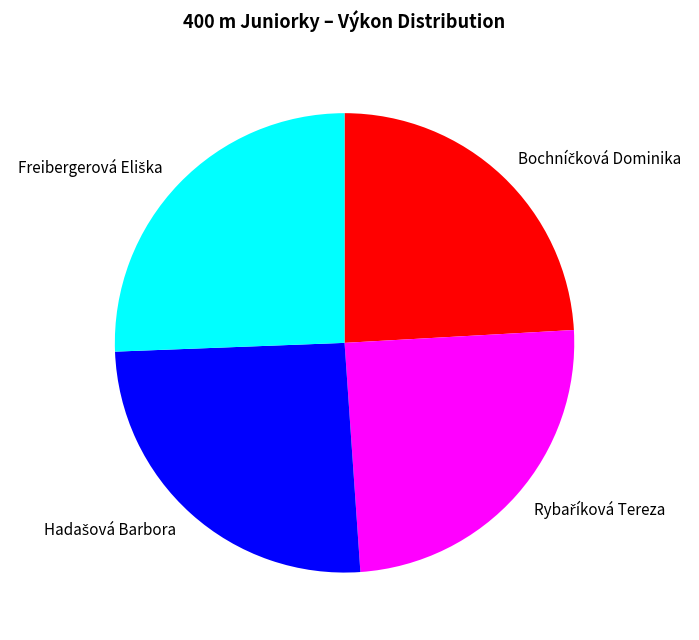

Is there a majority slice in this chart?

No